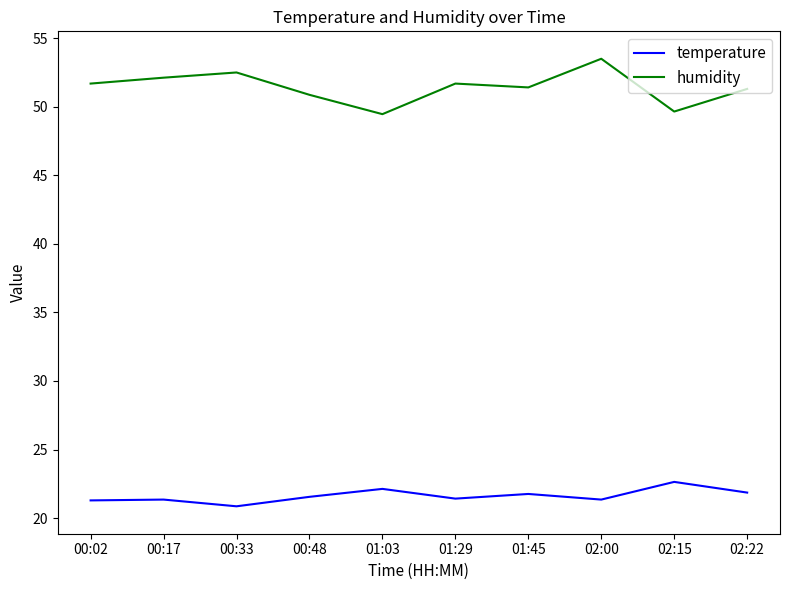

What position from the left is 00:02?

1